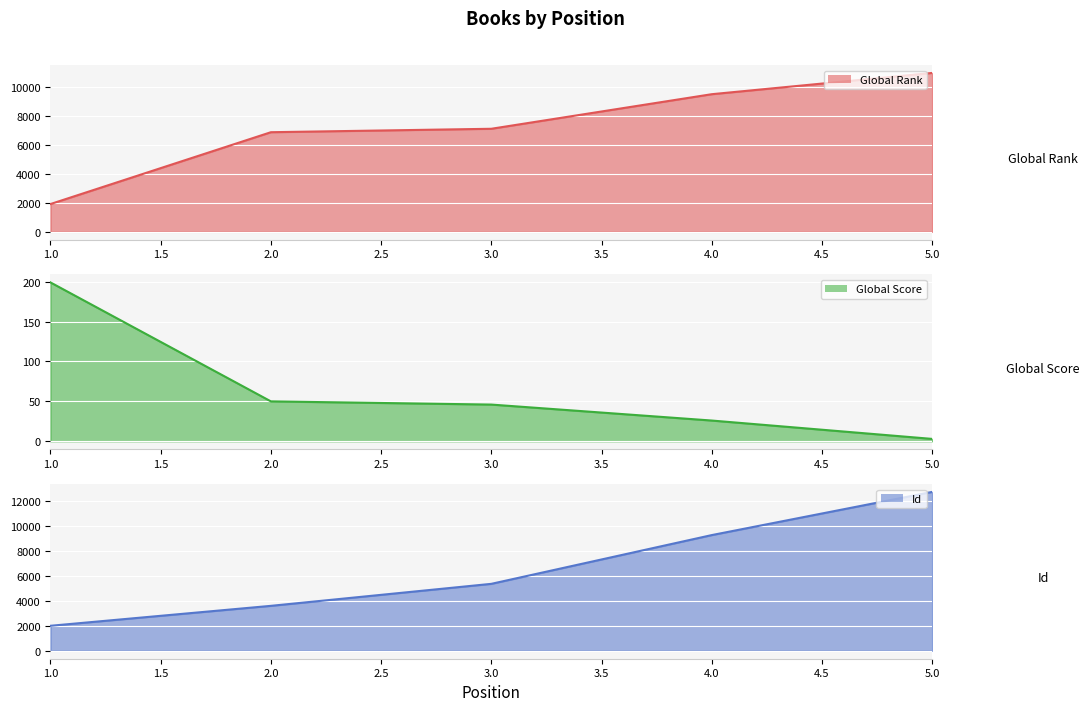

The Global Score series shows 50 at 2. True or false?

True